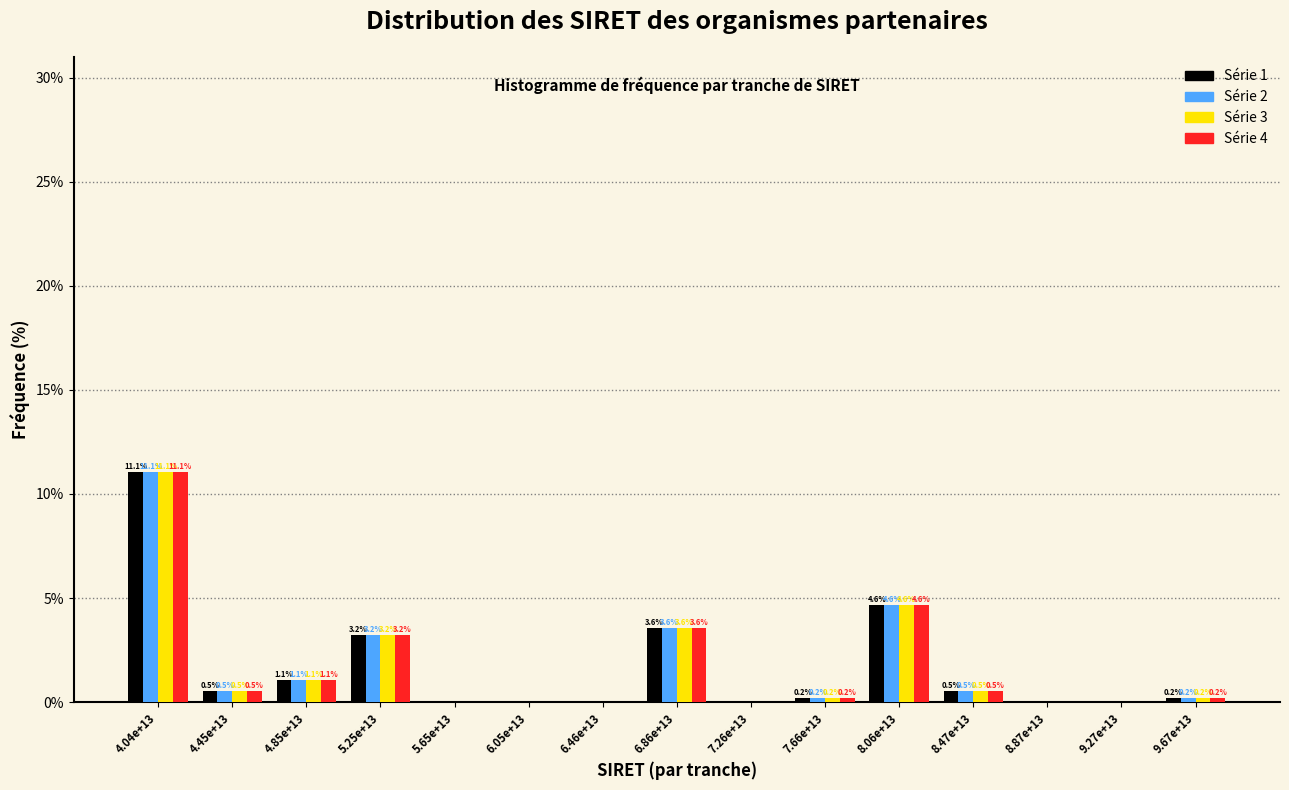

The value of Série 3 at 5.25e+13 is 4.3. True or false?

False